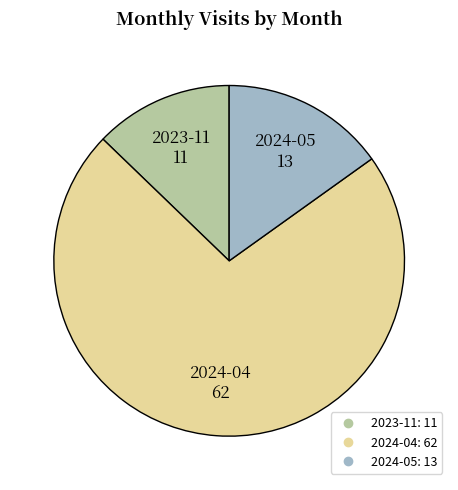

Approximately how many times larger is the value at 2024-04 compared to 2024-05?

4.8